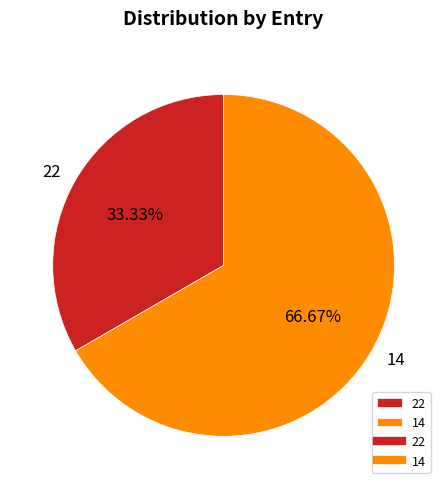

How many slices are in this pie chart?

2